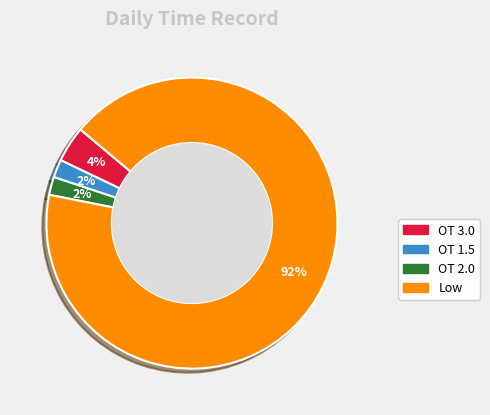

Which category has the biggest portion of the pie?

Low